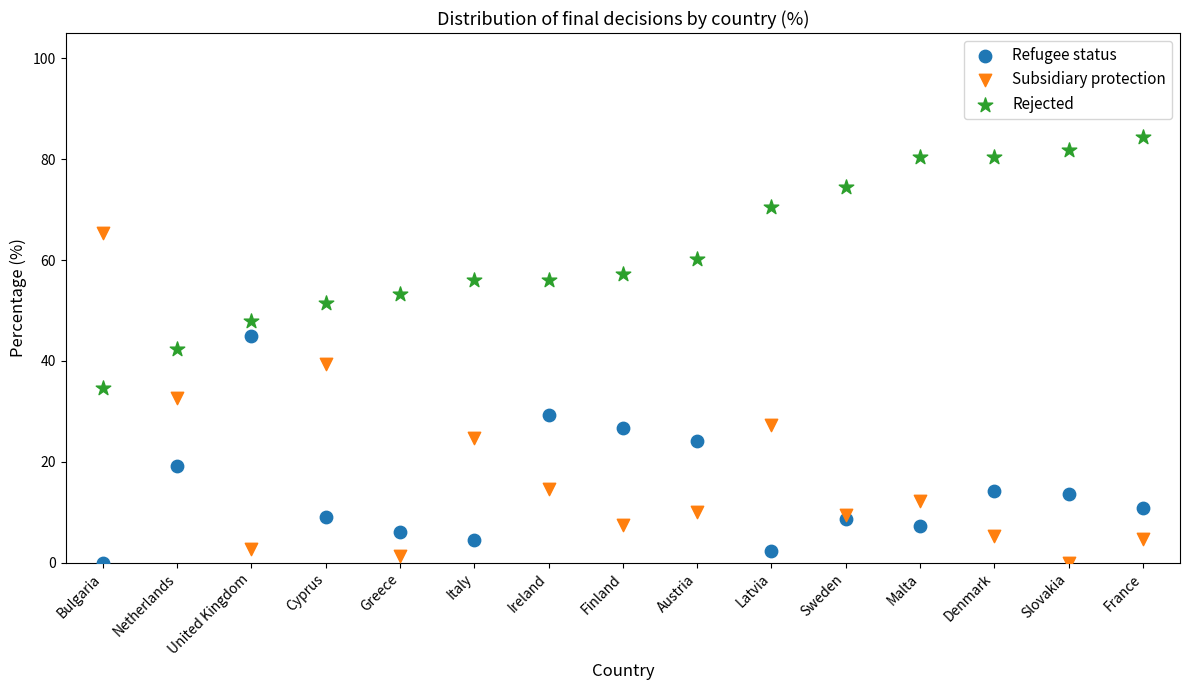

Which series has the largest Y range (max minus min)?

Subsidiary protection